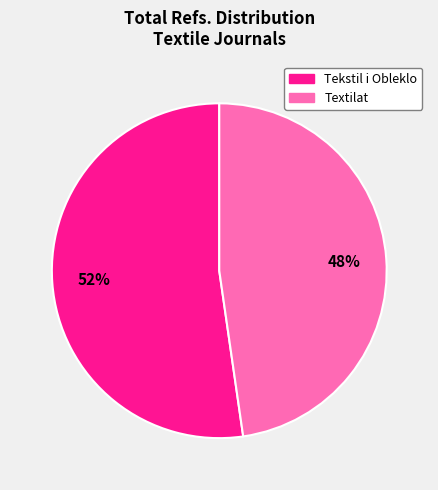

How many segments does this pie chart have?

2